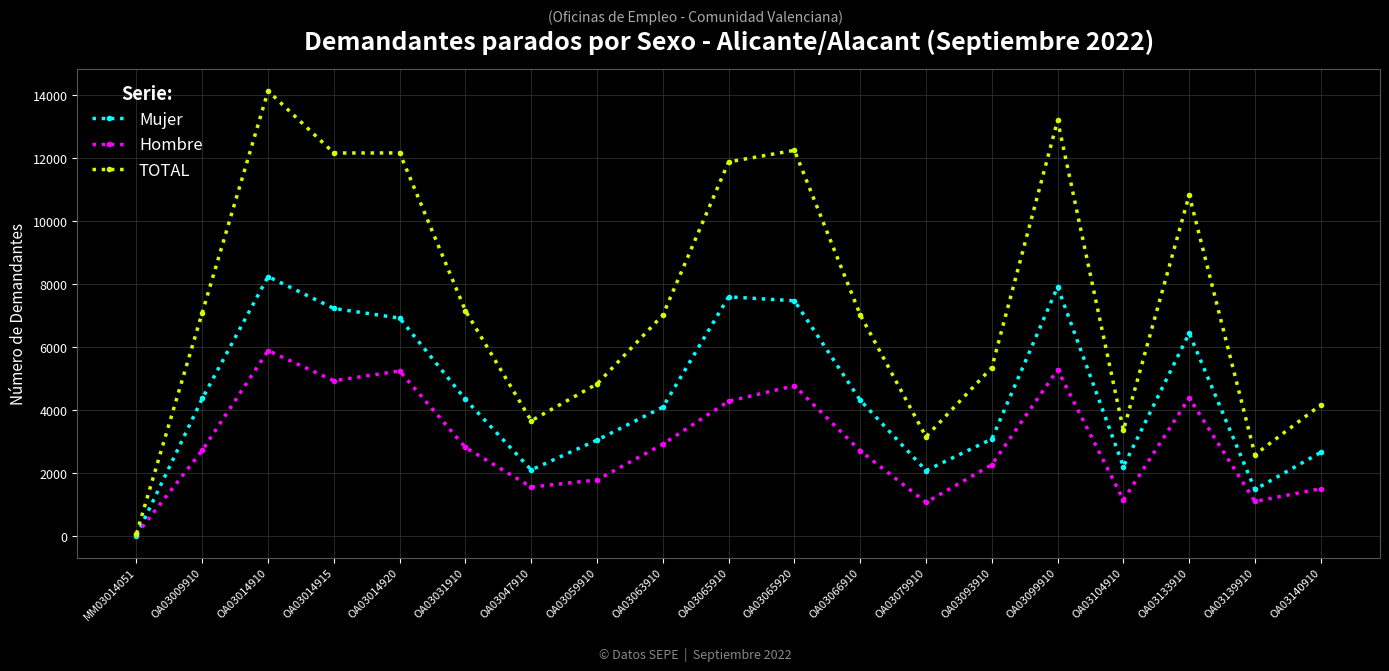

True or false: Hombre has more than 2 interior local peaks.

True